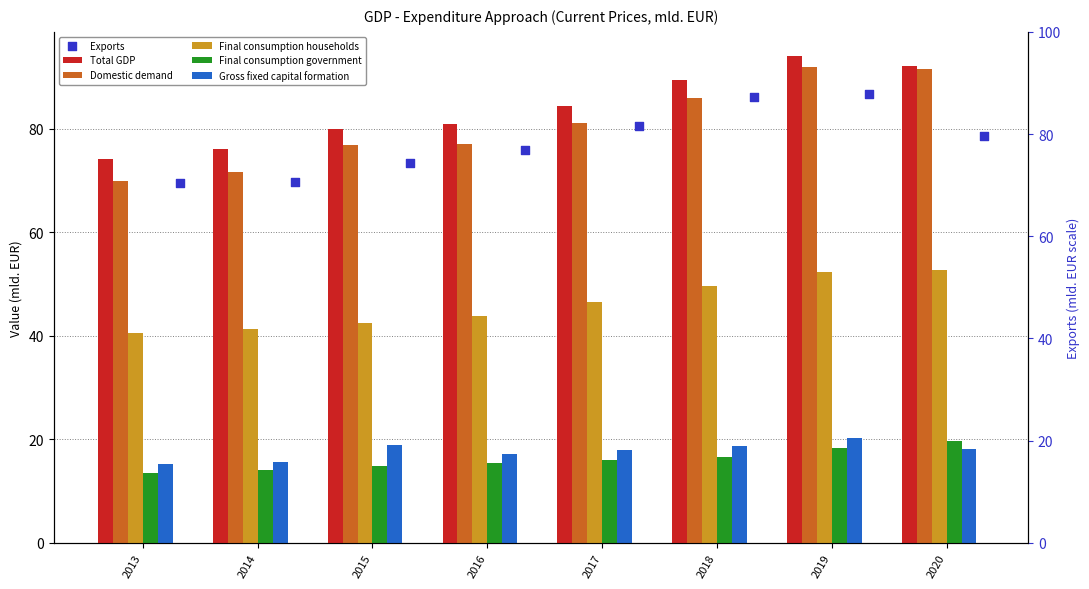

Which series contains the lowest Y value?

Final consumption government